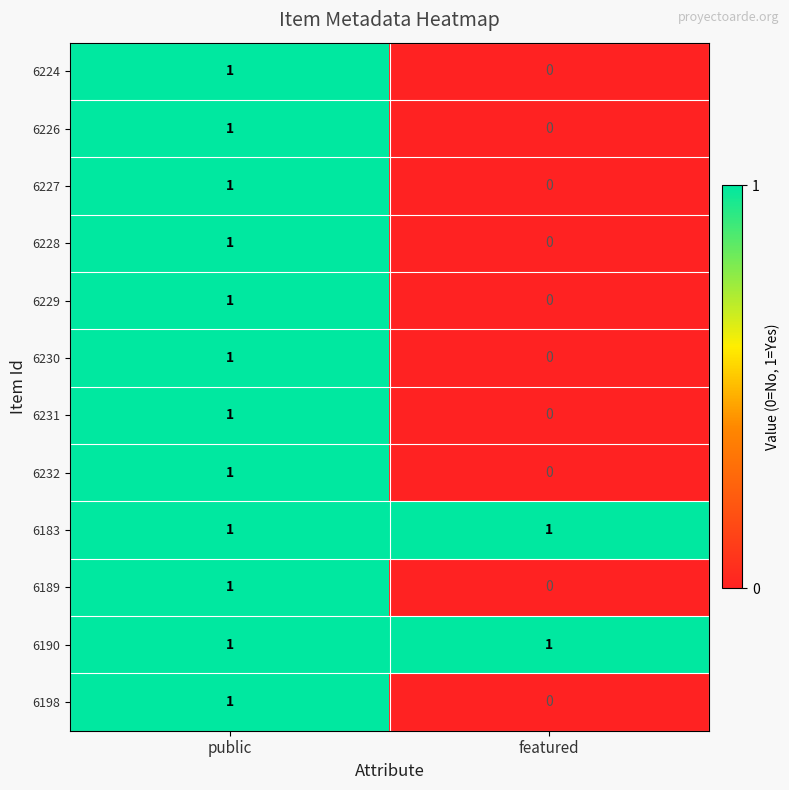

What is the total value across all series at public?

12